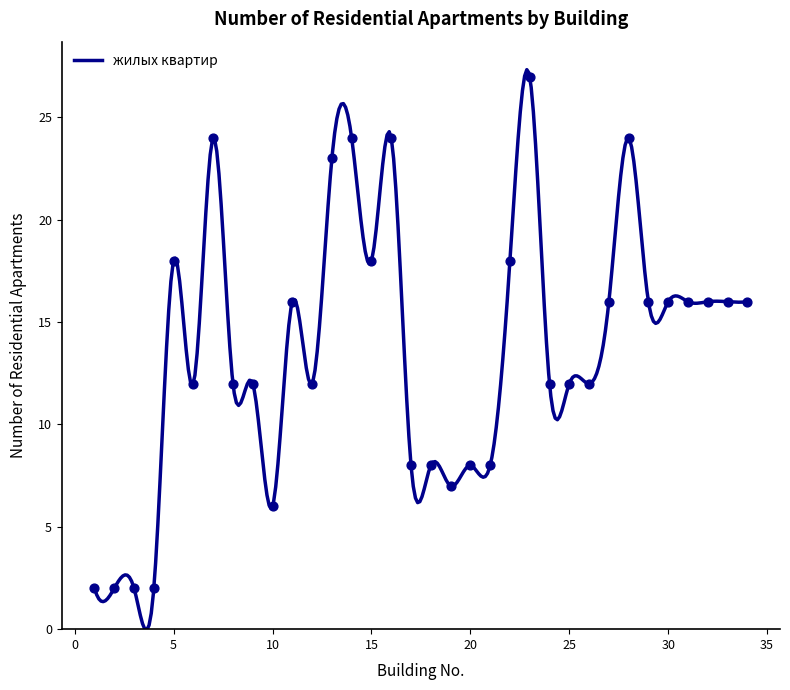

Approximately how many times larger is the value at 11 compared to 4?

8.0